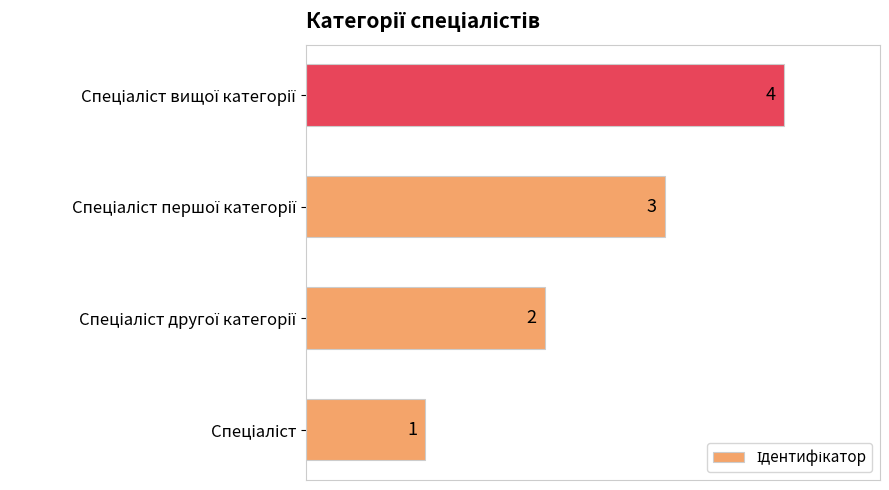

What is the greatest value displayed?

4